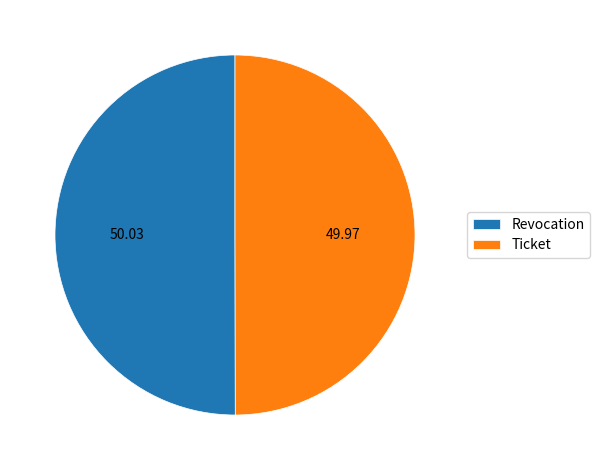

Is the sum of Ticket and Revocation greater than half?

Yes